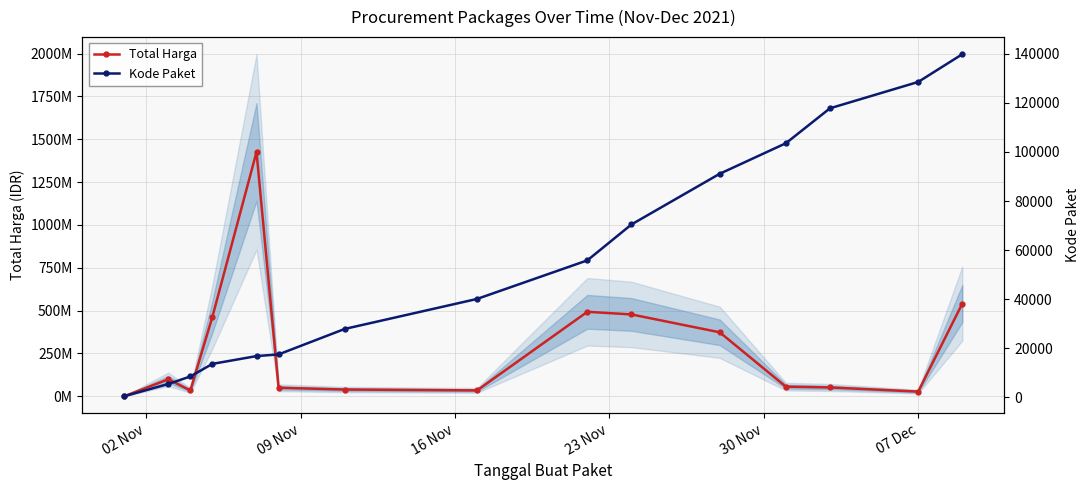

What are all the series names shown in the legend?

Total Harga, Kode Paket